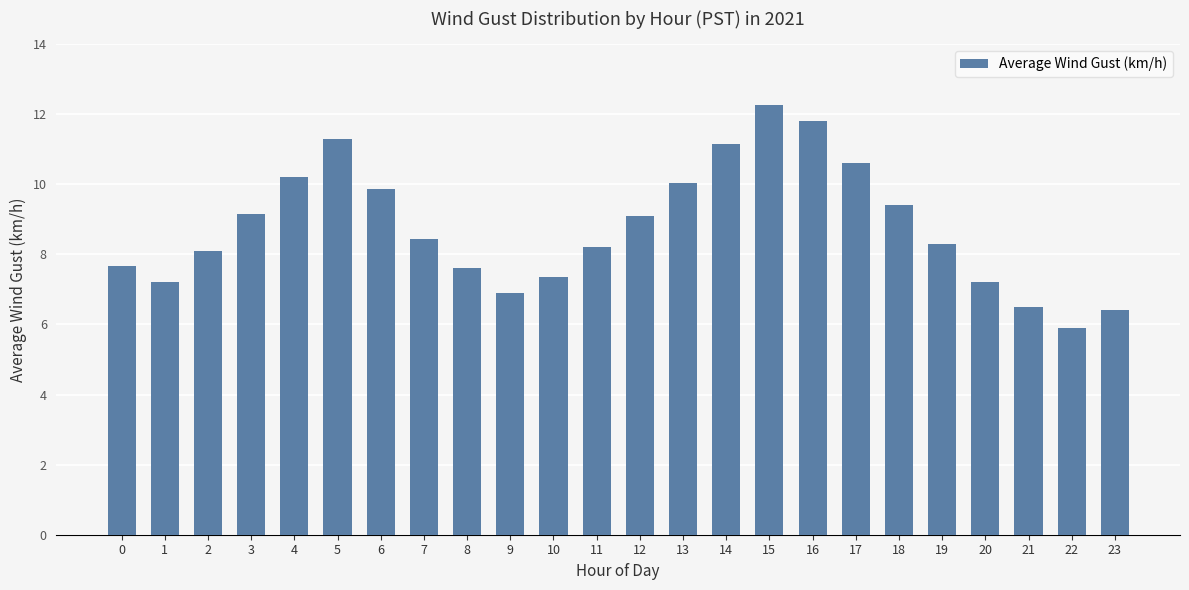

How many bars are there in total?

24